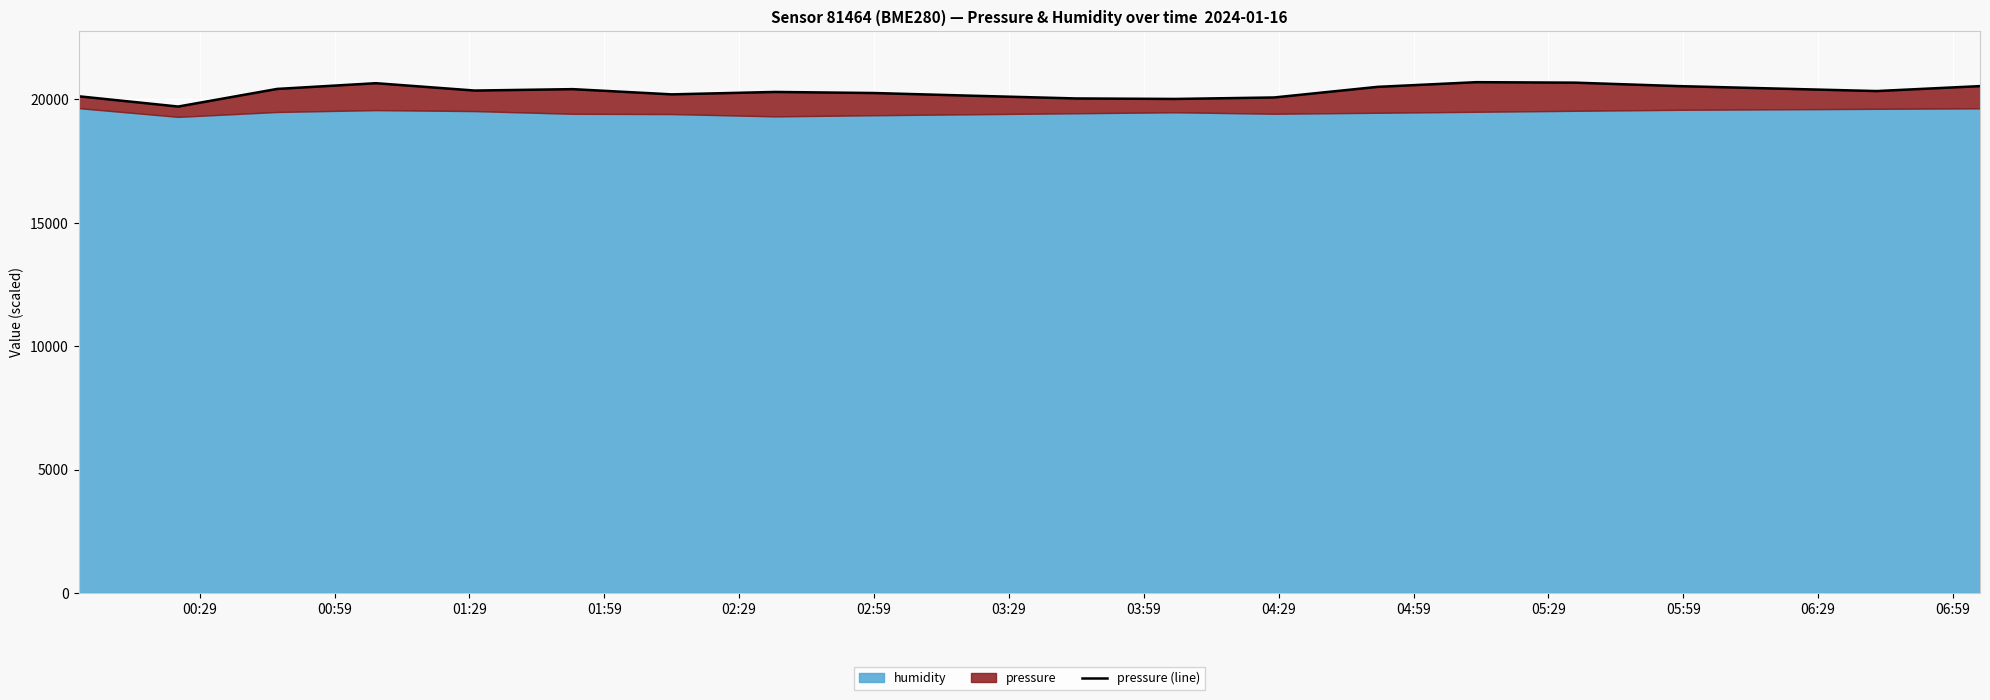

Does the chart display data point markers on the line(s)?

No